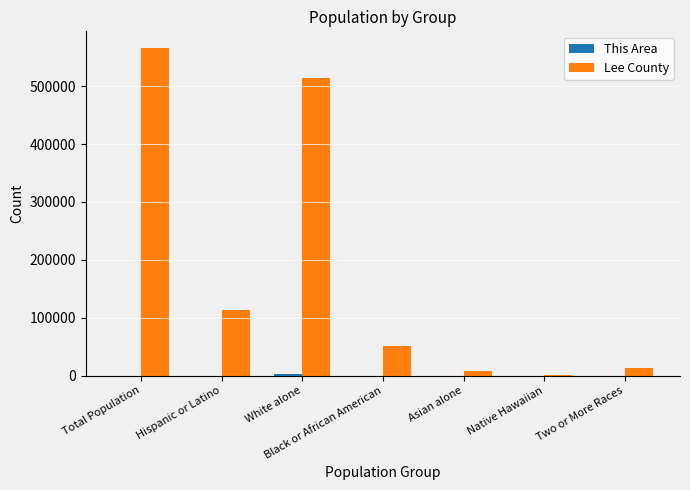

Which series has the largest total across all categories?

Lee County